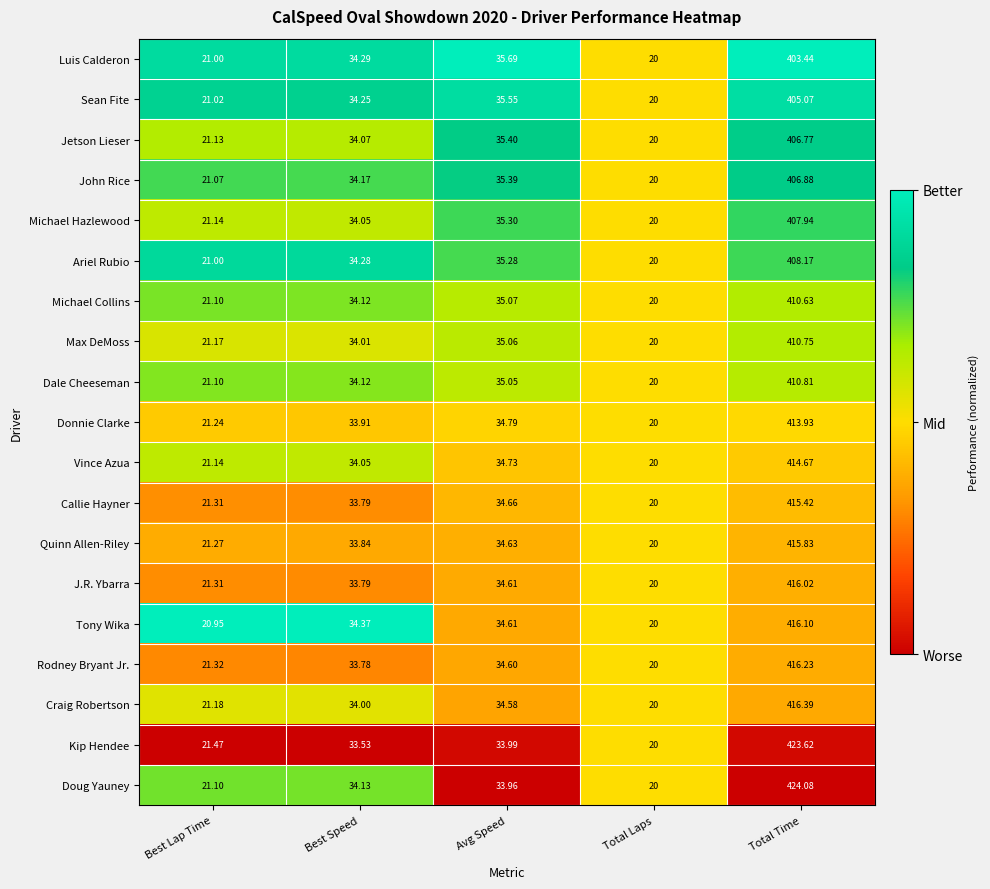

Which series has the largest range (max minus min)?

Doug Yauney